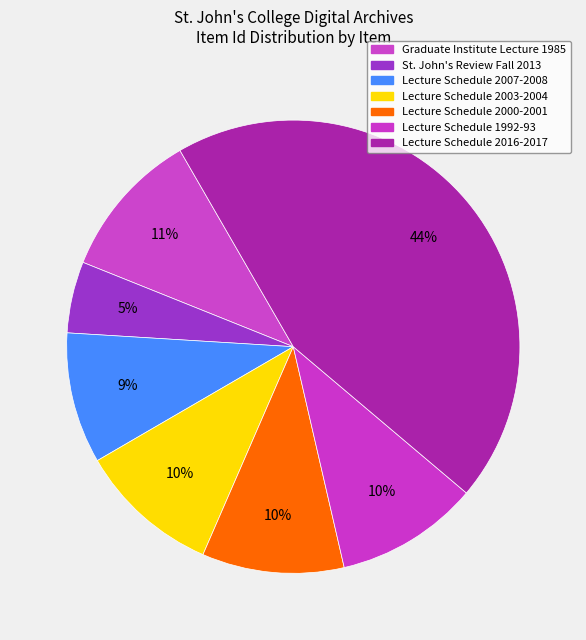

Count the number of slices in the pie.

7